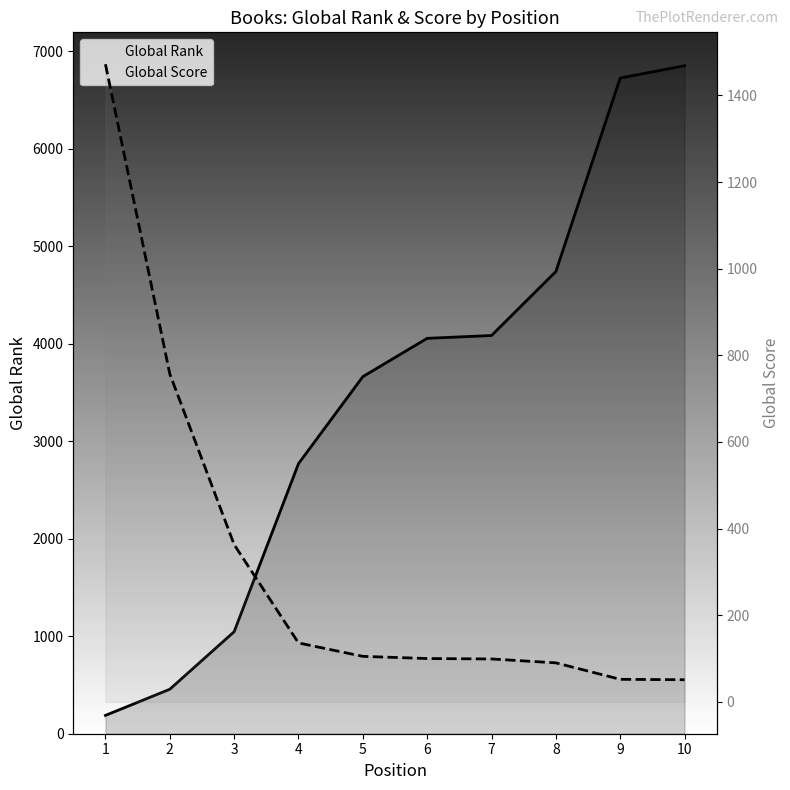

True or false: Global Score and Global Rank intersect in this chart.

True